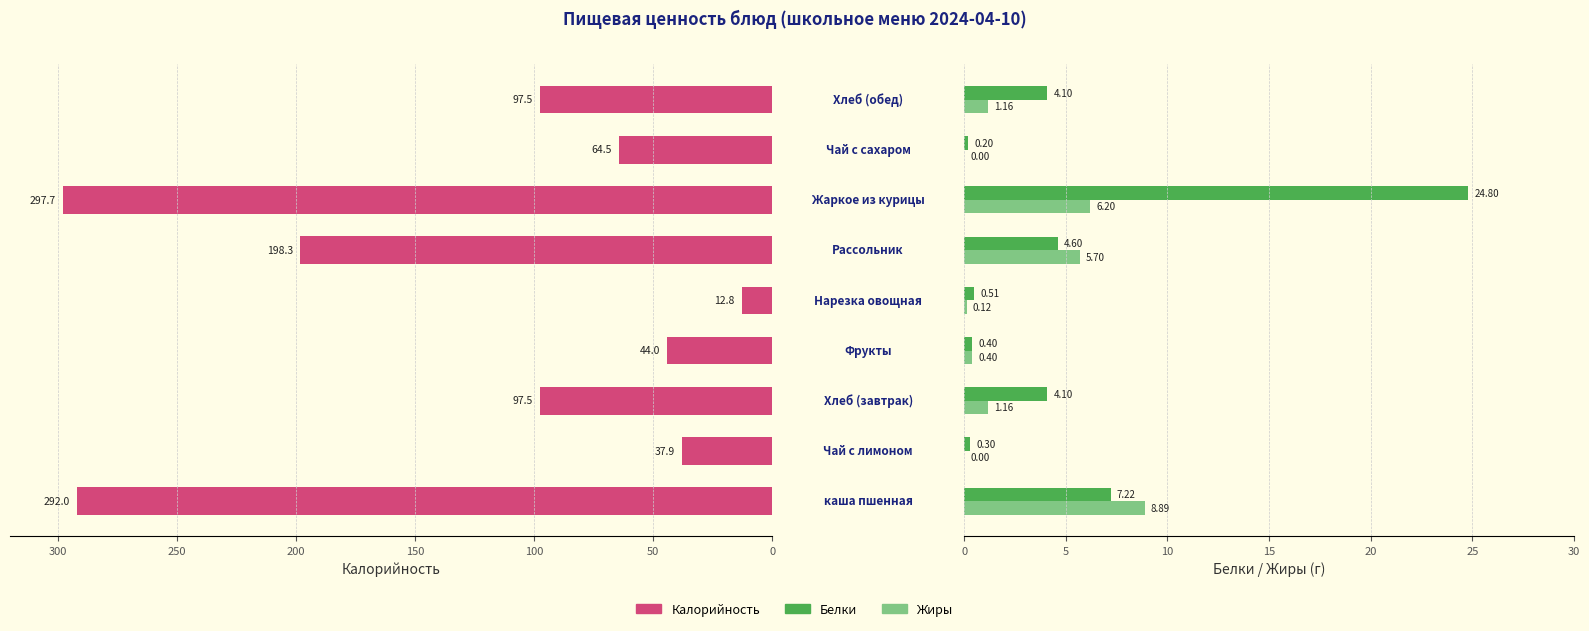

At 150, list the series in order from smallest to largest.

Калорийность, Белки, Жиры